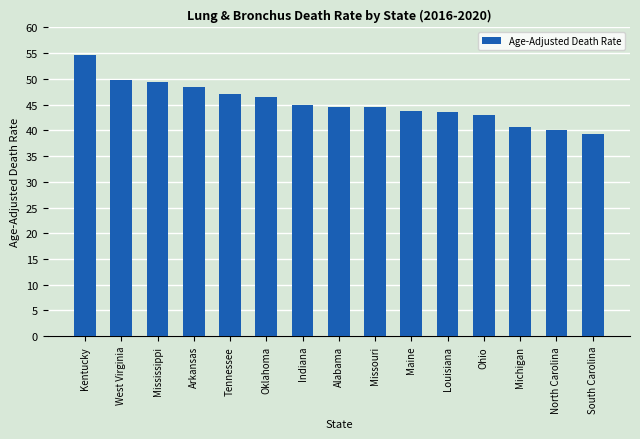

What is the difference between the values at Kentucky and North Carolina?

14.7